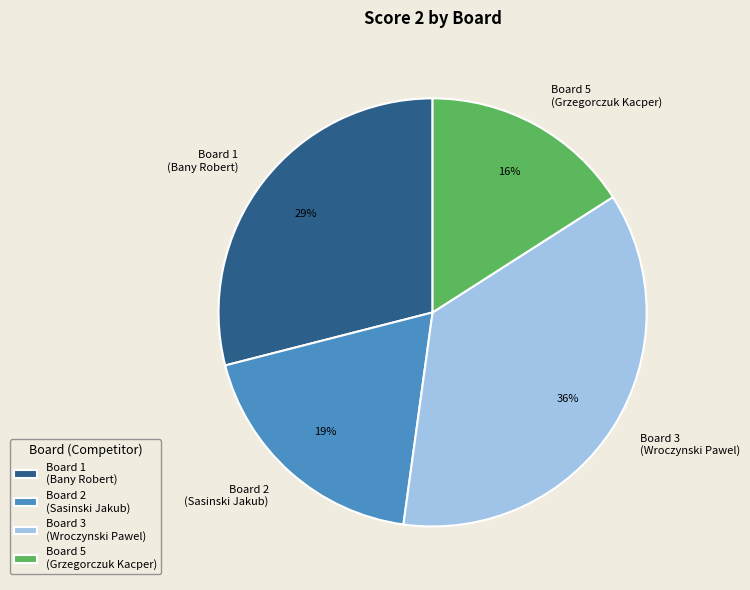

True or false: Board 2 (Sasinski Jakub) accounts for 19% of the total.

True